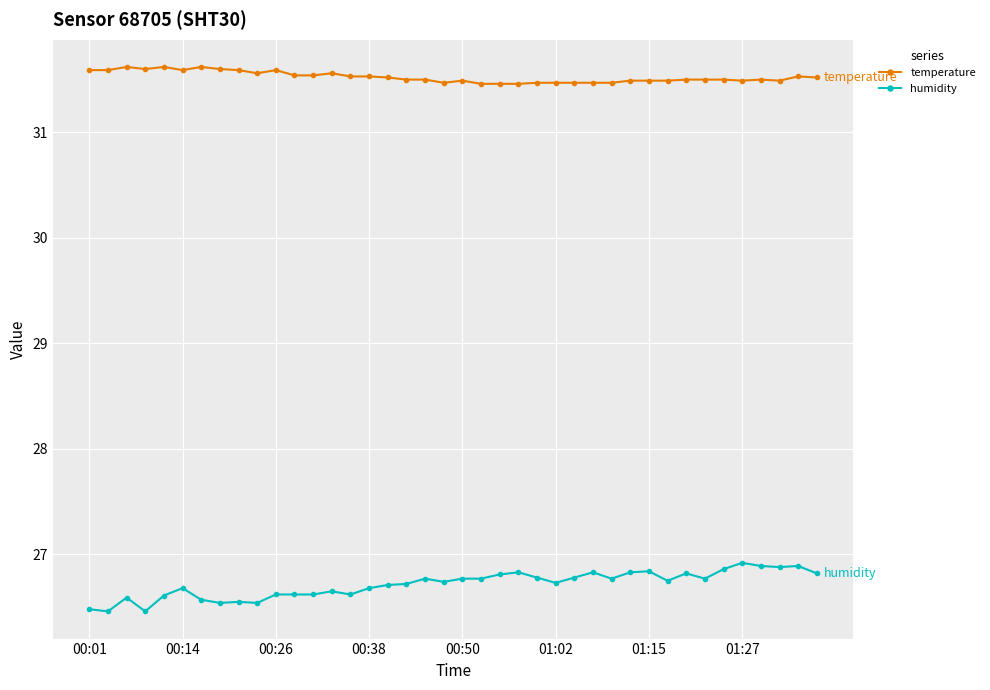

Rank the series by their average value, from lowest to highest.

humidity, temperature